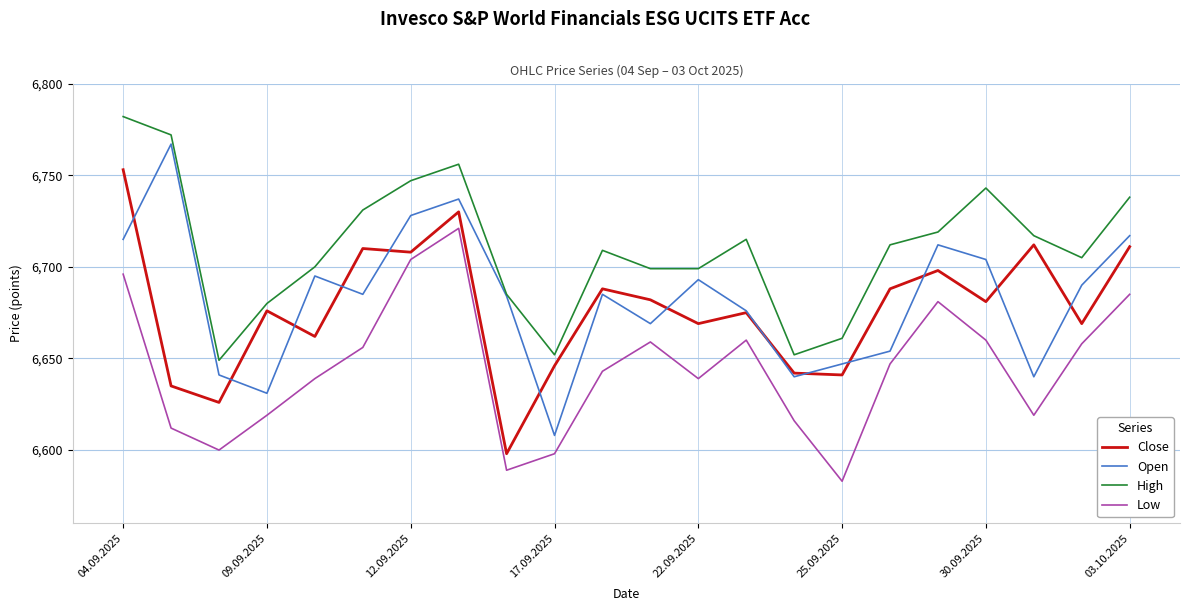

Which series has the widest spread of values?

Open